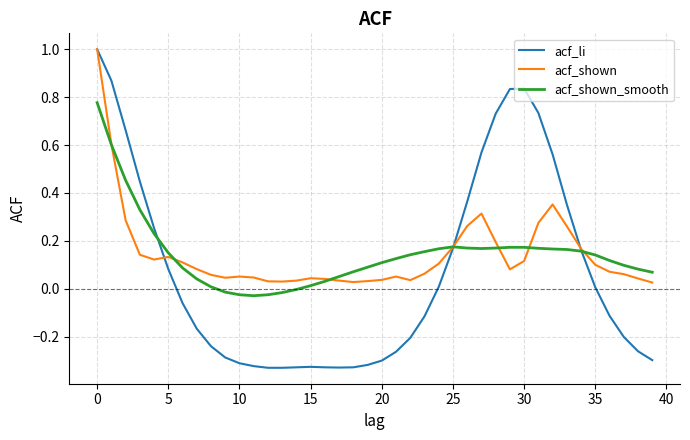

How many lines are shown in the chart?

3